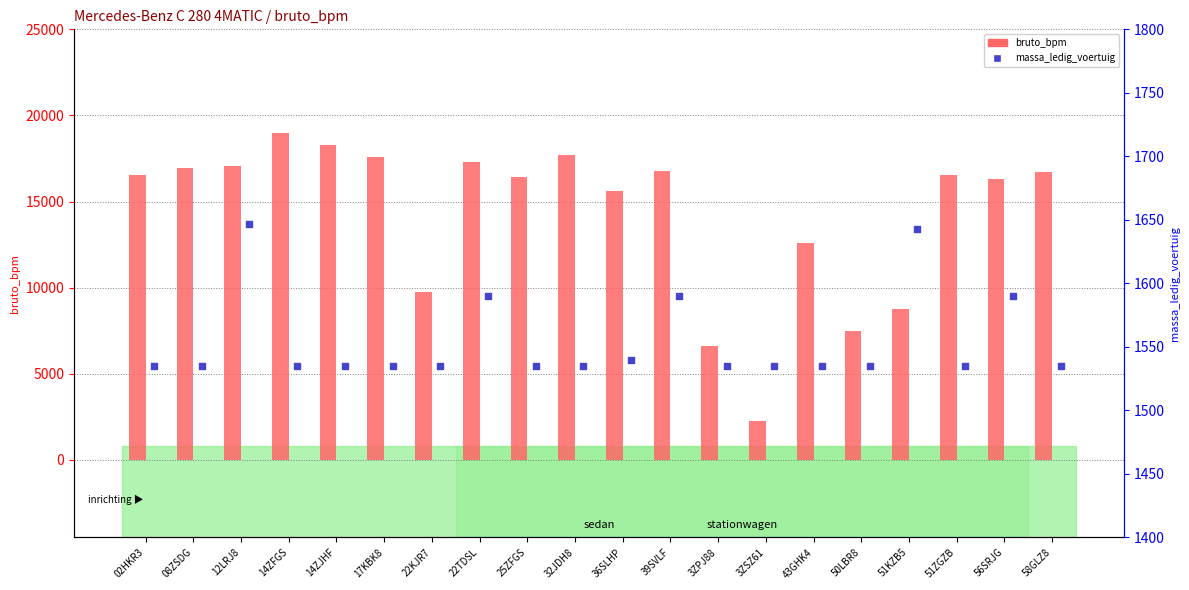

Which series reaches the minimum Y coordinate?

massa_ledig_voertuig